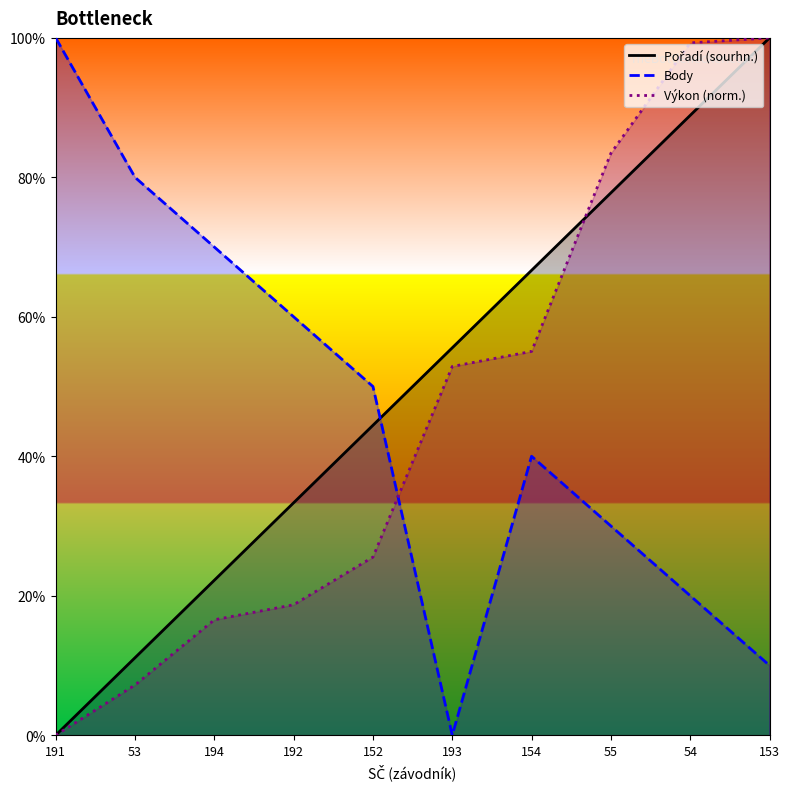

Is this an area chart (filled region under the line)?

No